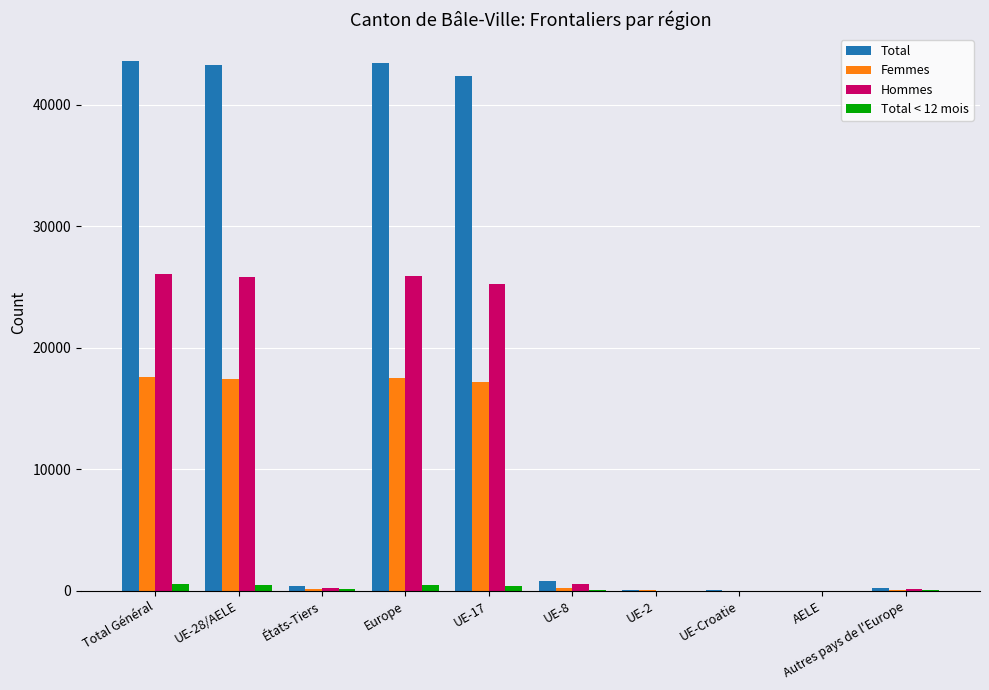

True or false: Hommes has a value of 26043 at Total Général.

True